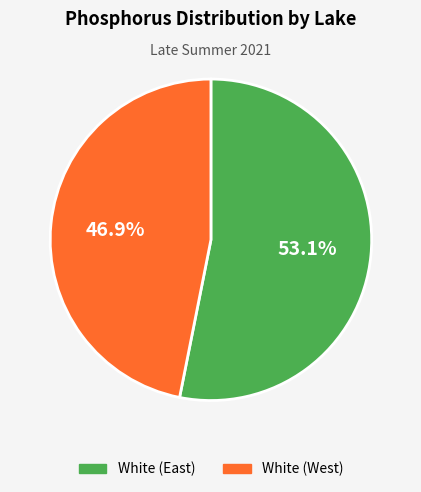

How many slices are in this pie chart?

2